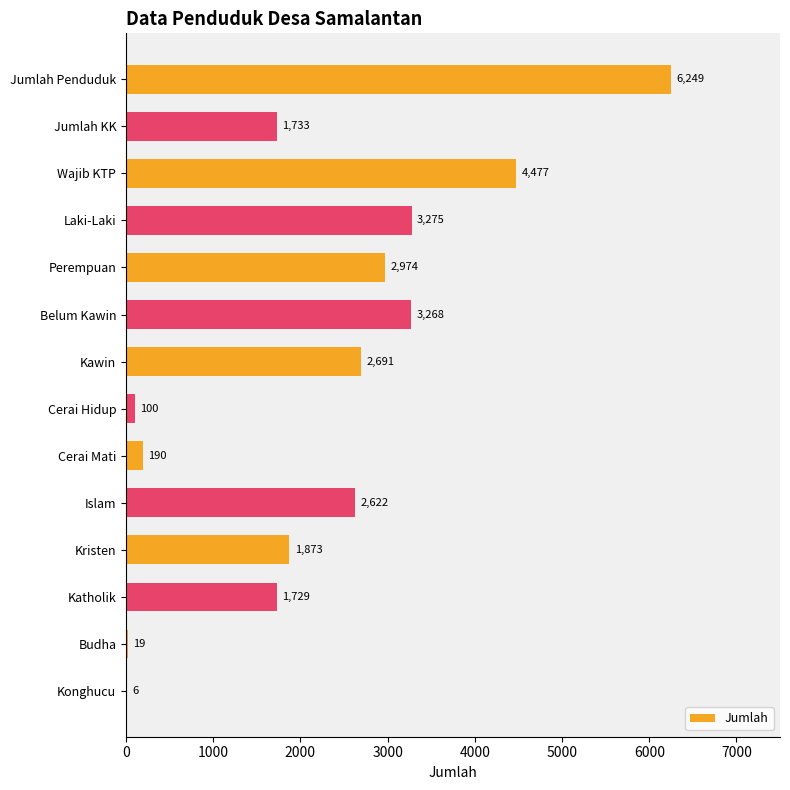

What is the greatest value displayed?

6249